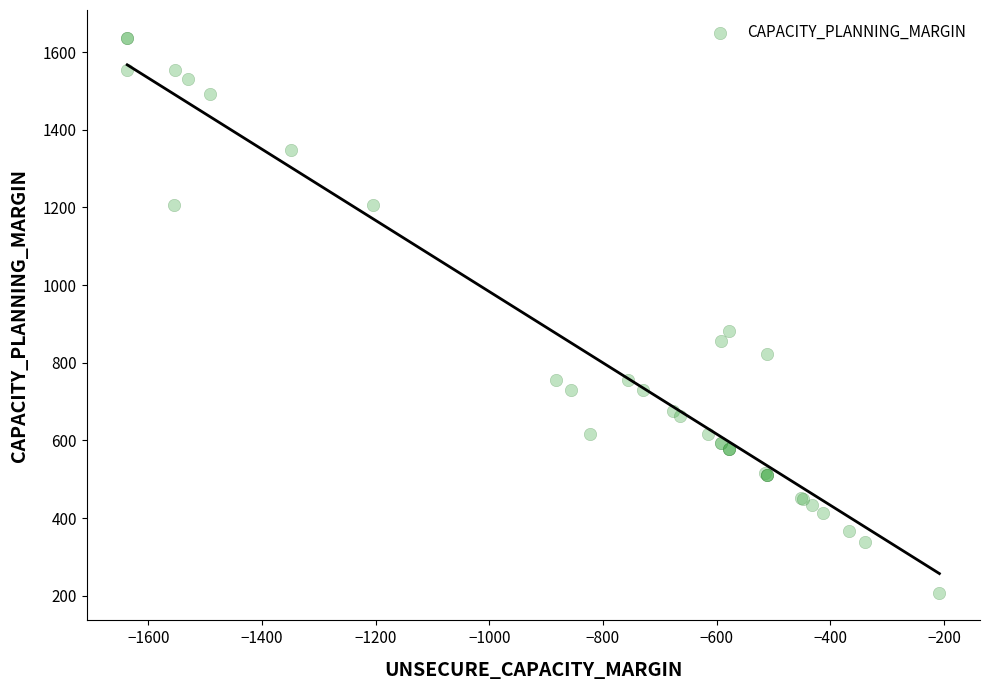

What Y value in the scatter plot is closest to 922?

883